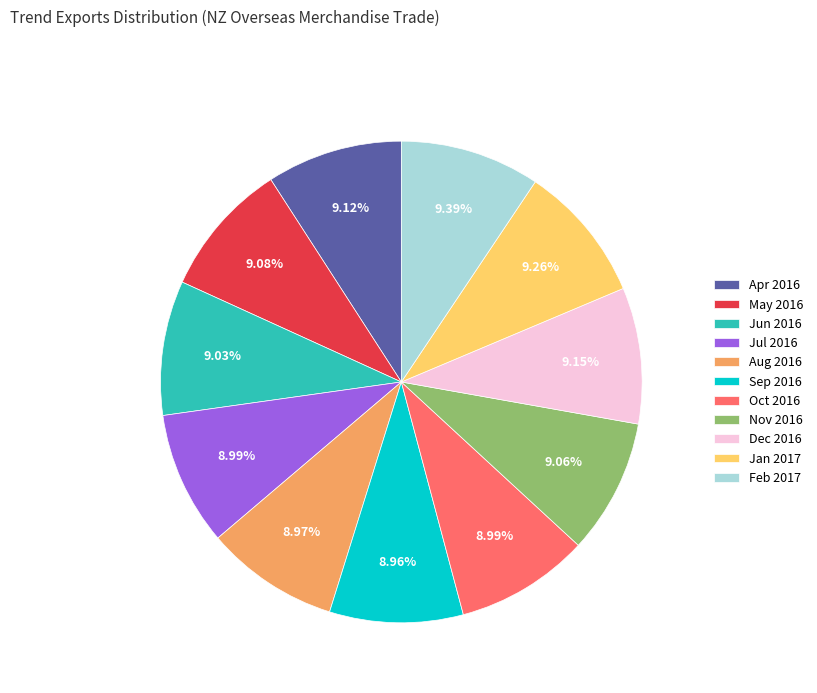

Does any single category account for the majority?

No